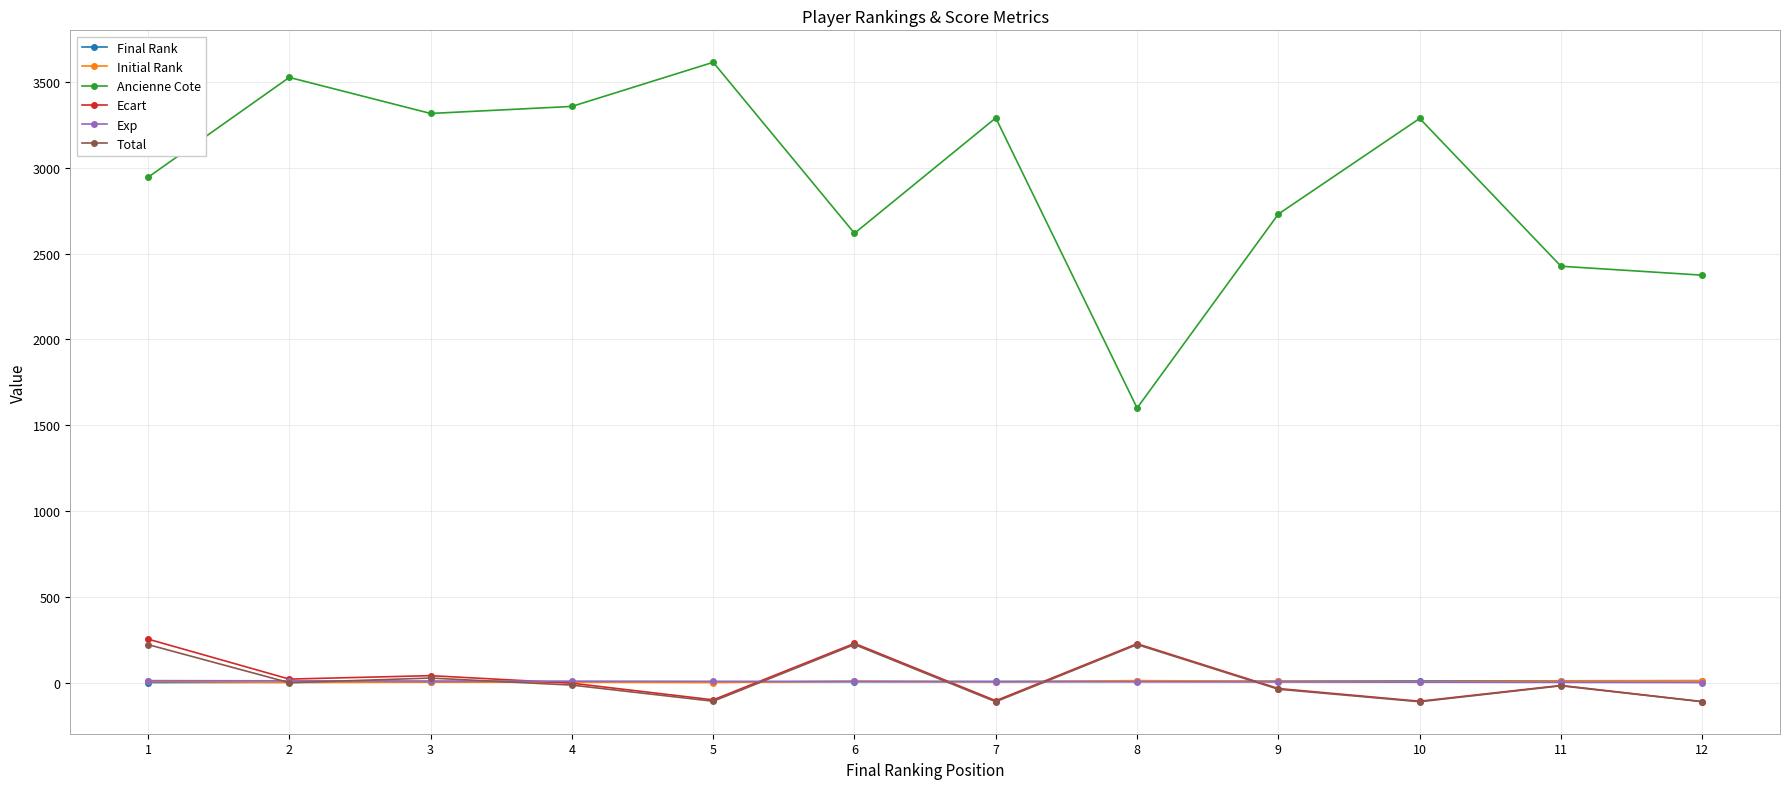

True or false: Ancienne Cote and Ecart intersect in this chart.

False